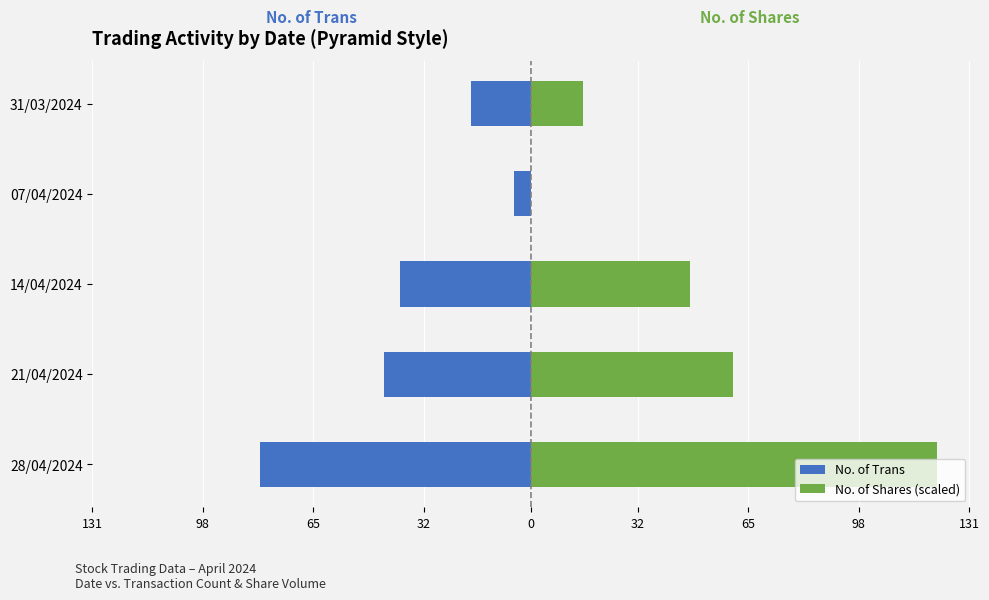

Which has a higher value, 07/04/2024 or 21/04/2024?

07/04/2024